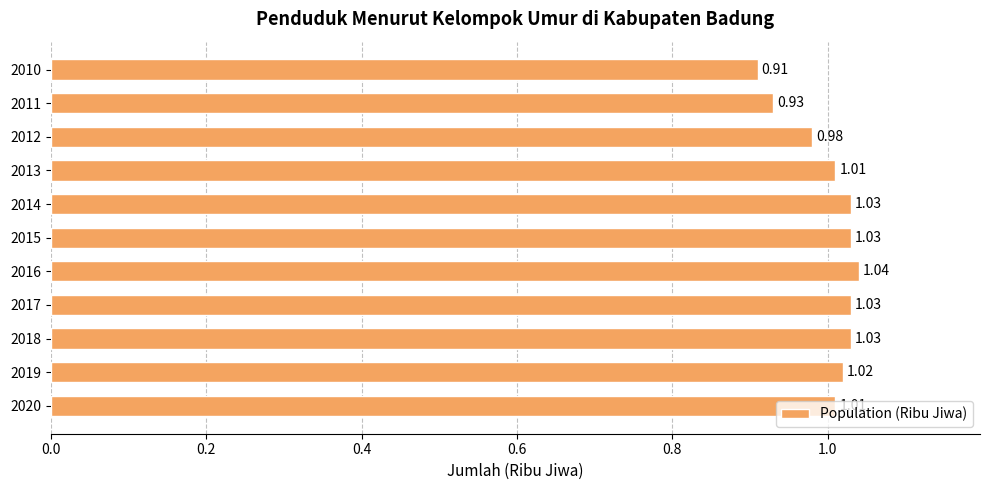

What is the sum of the values at 2015 and 2012?

2.0